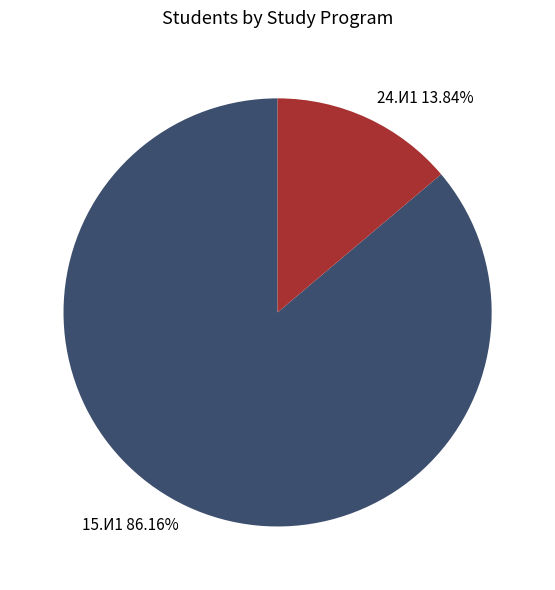

What percentage is the 24.И1 slice, to the nearest percent?

14%